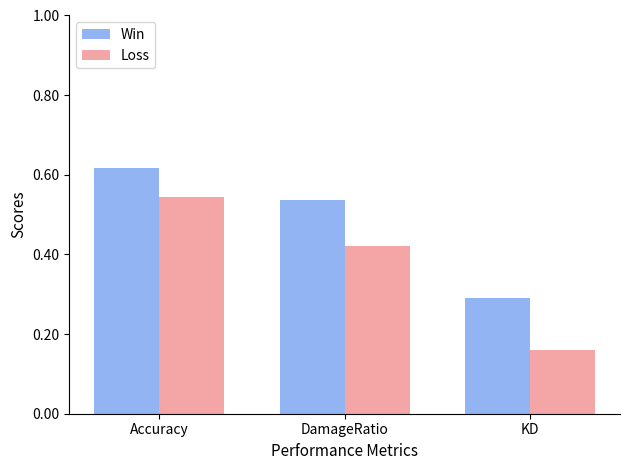

What is the label of the 2nd bar from the right?

DamageRatio